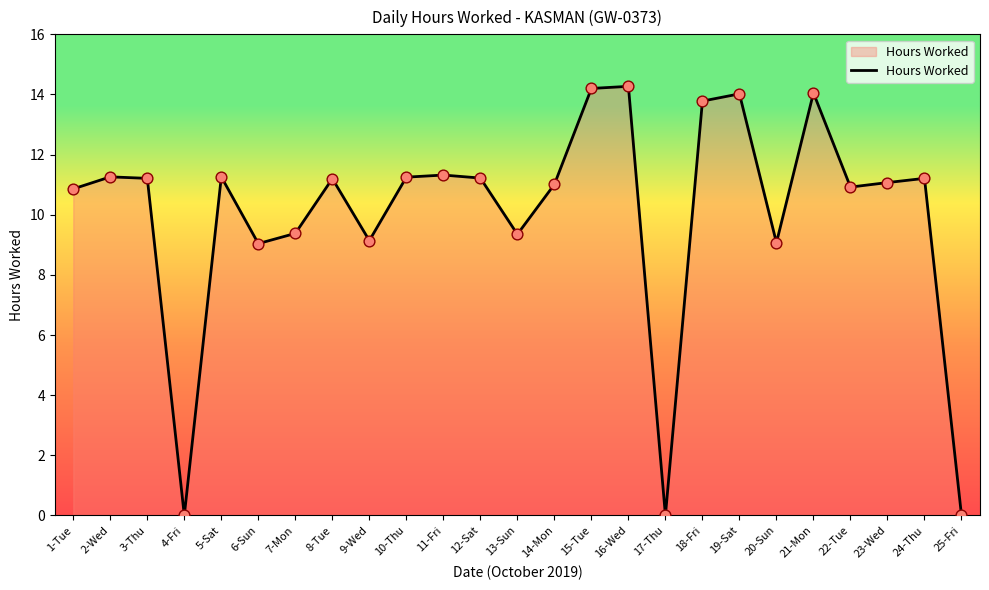

What is the ratio of the value at 14-Mon to the value at 21-Mon?

0.8